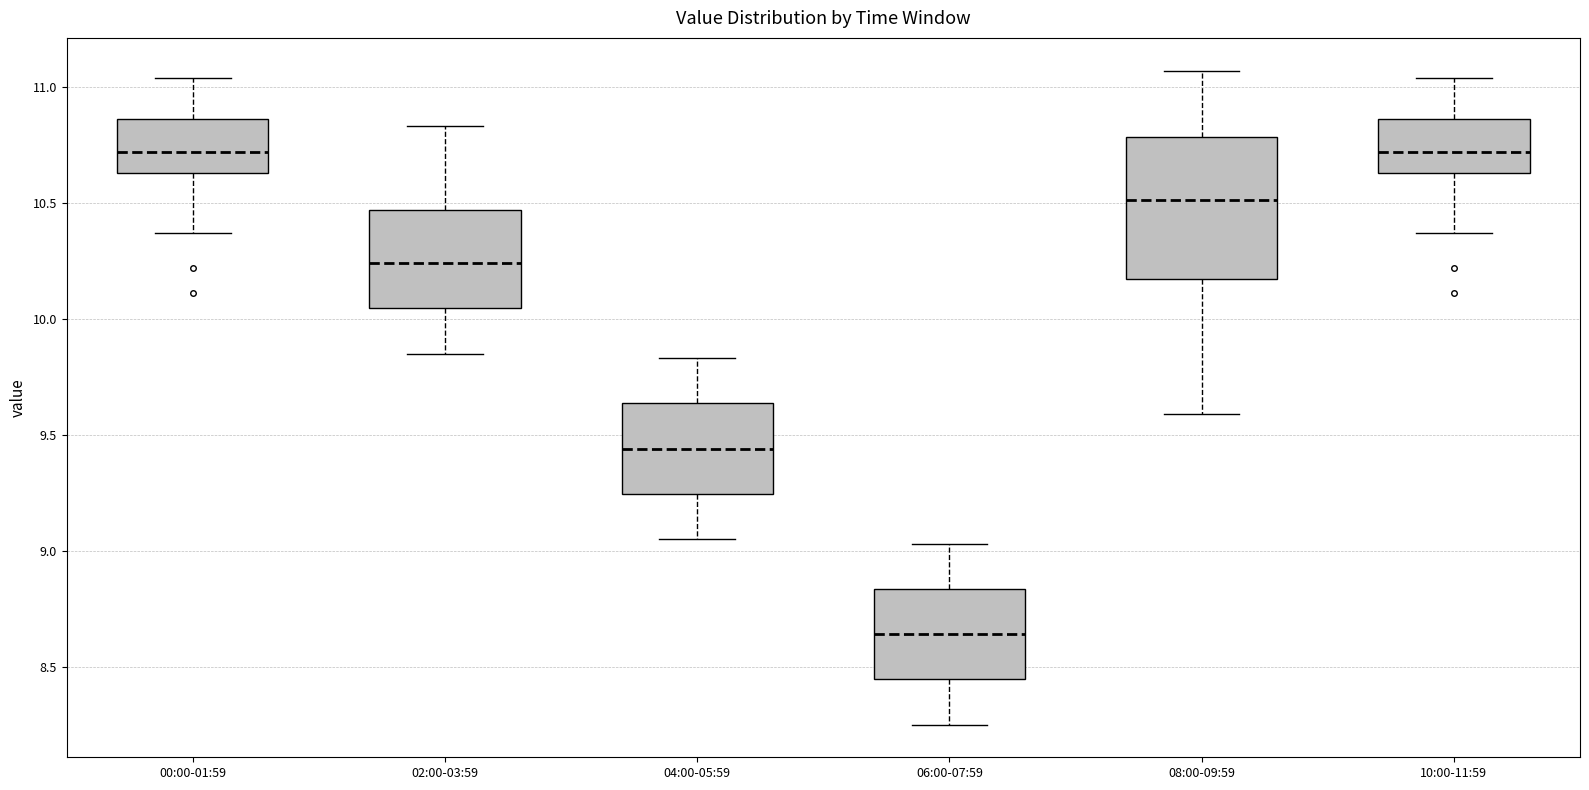

Where is the upper edge of the box for 04:00-05:59 on the y-axis? The values are not printed on the chart, so give them approximately, as read against the axis.

9.65